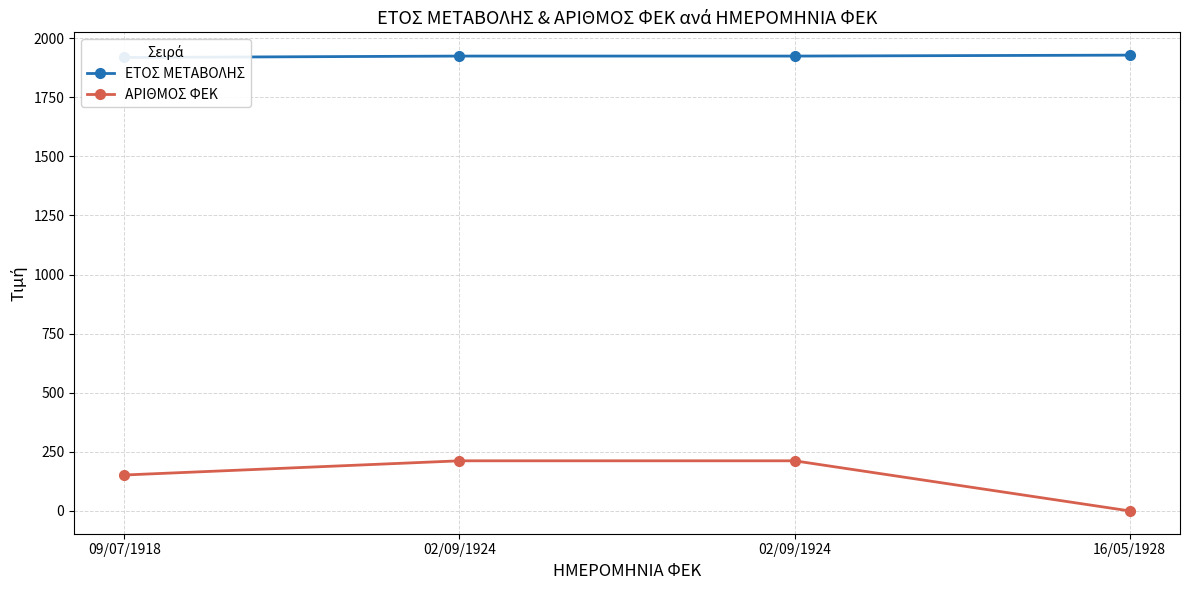

List the series in order of their peak value, lowest first.

ΑΡΙΘΜΟΣ ΦΕΚ, ΕΤΟΣ ΜΕΤΑΒΟΛΗΣ